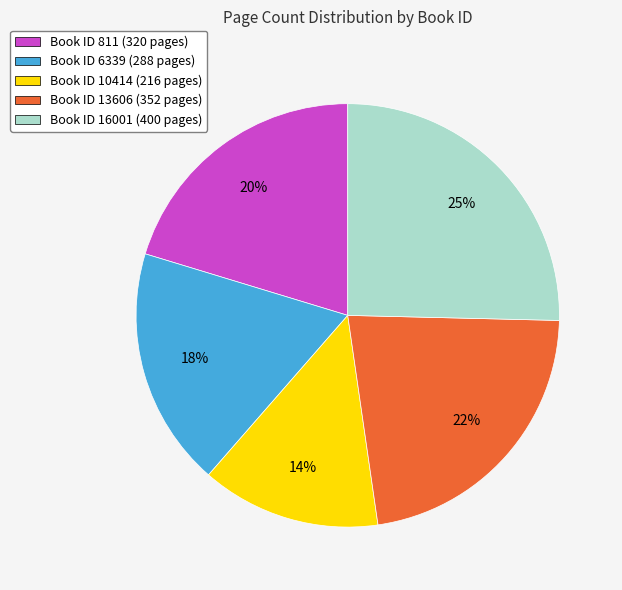

Which category has the biggest portion of the pie?

Book ID 16001 (400 pages)